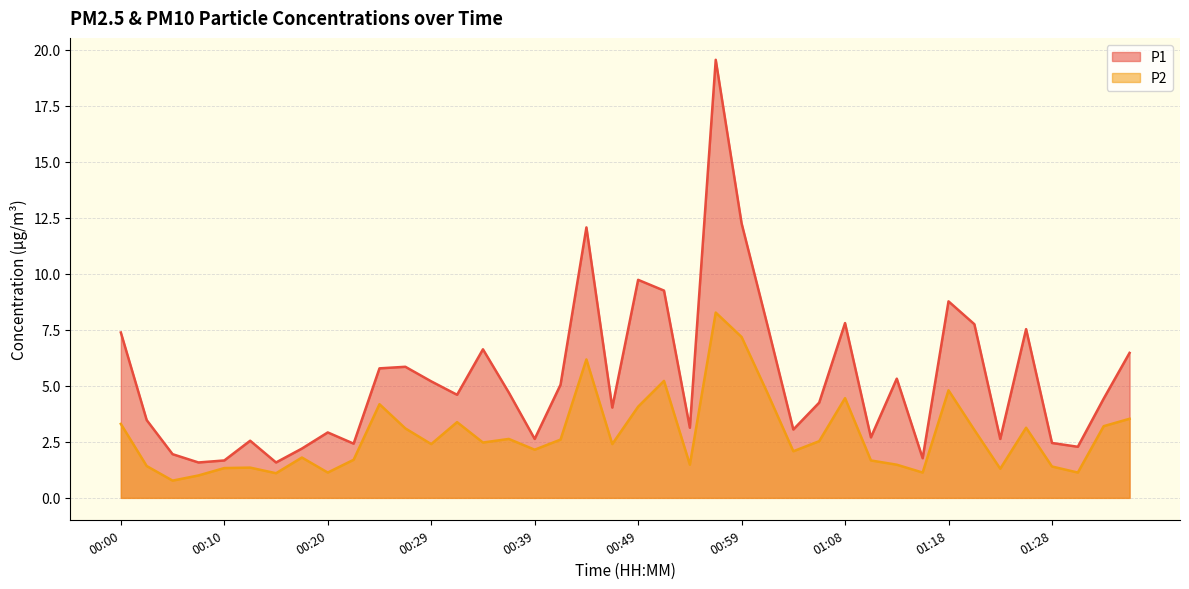

What is the difference between the highest and lowest values at 01:01?

3.0